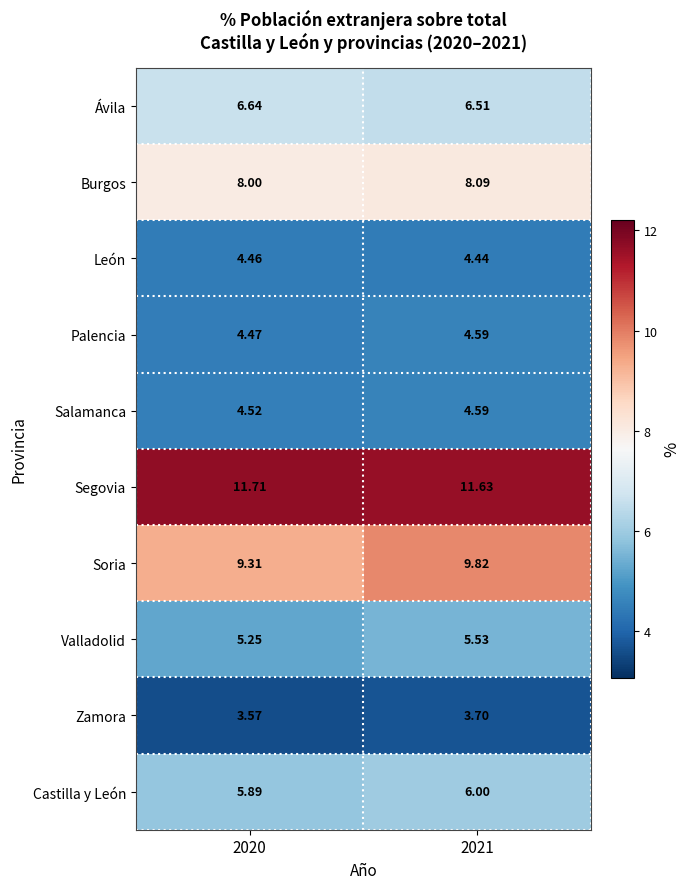

Which series has the largest range (max minus min)?

Soria